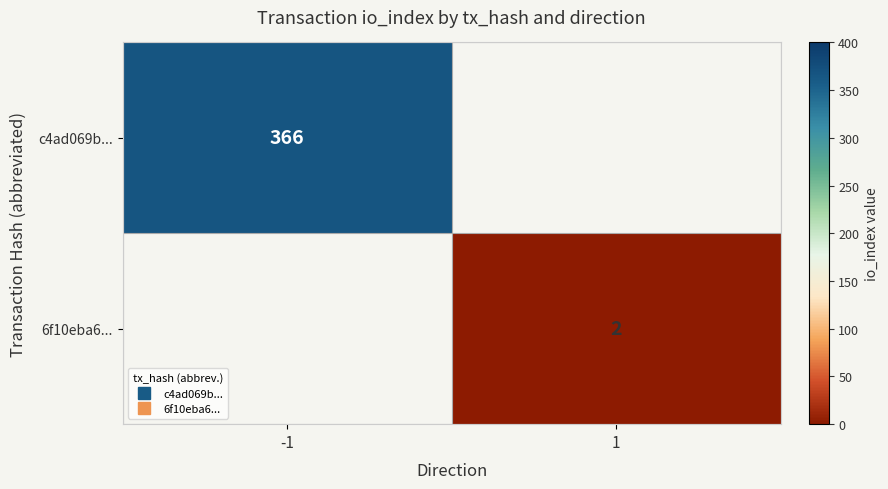

The 6f10eba6... series shows 2.7 at 1. True or false?

False